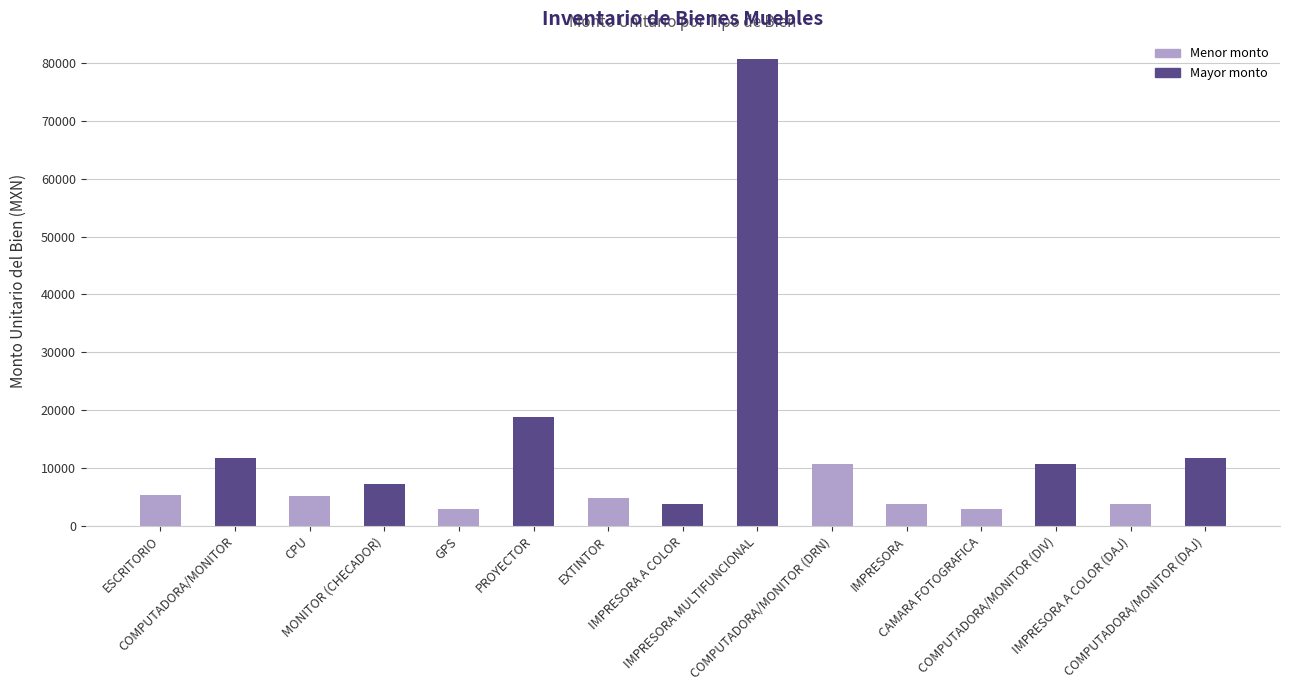

Does the chart contain any negative values?

No